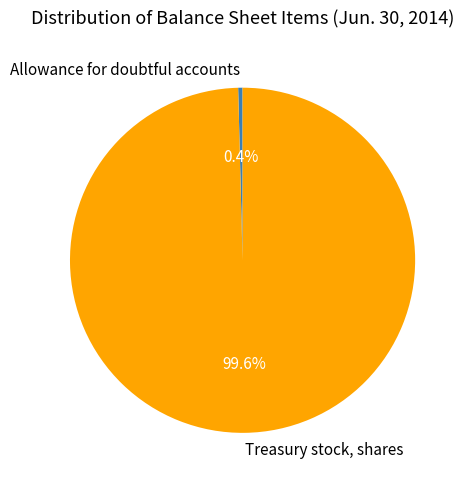

What is the ratio of the value at Treasury stock, shares to the value at Allowance for doubtful accounts?

243.7